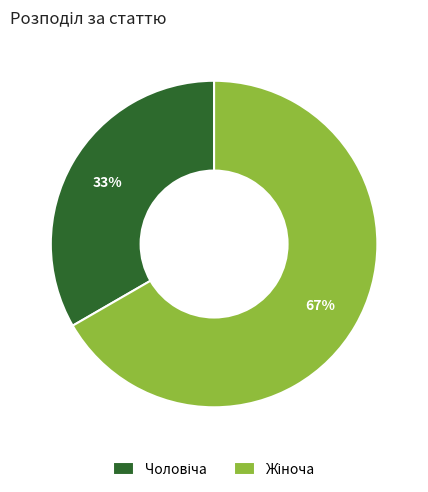

To the nearest percent, what is the average slice percentage?

50%